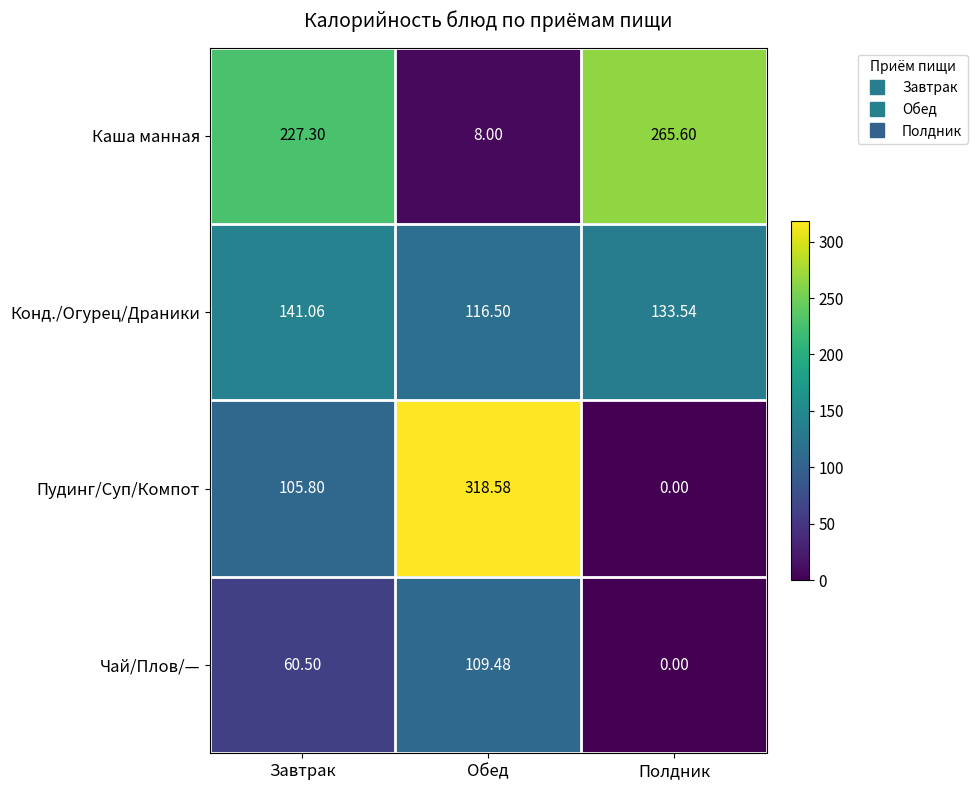

Where does the Чай/Плов/— series first go above 60?

Завтрак